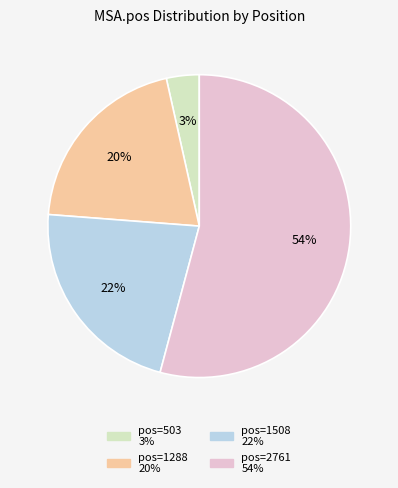

Is it true that pos=1508 is 22% of the pie?

True